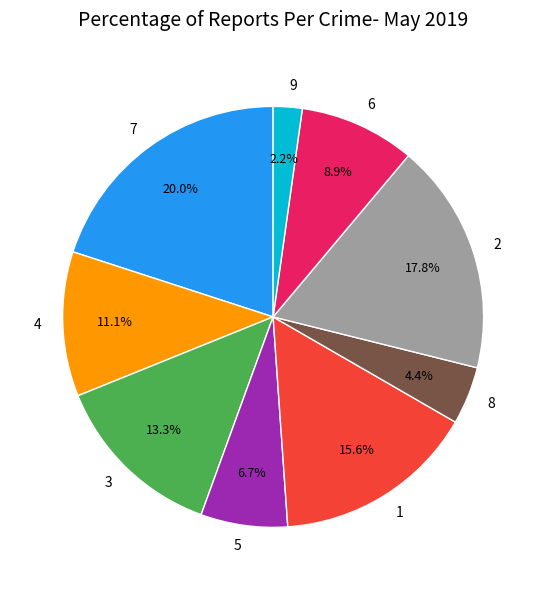

What is the largest slice in the pie chart?

7